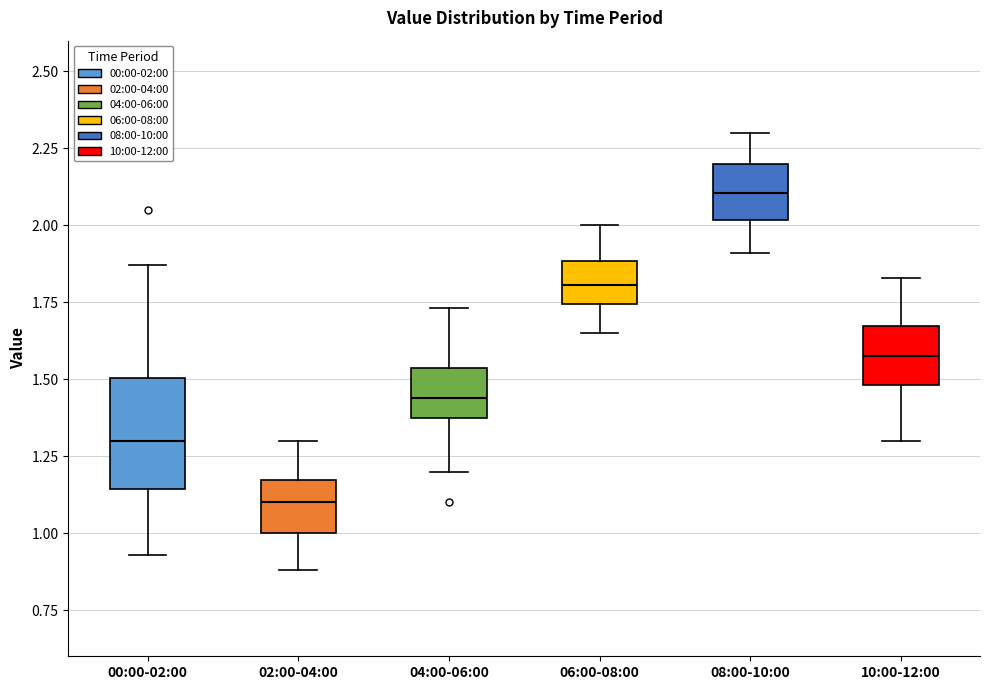

Which box has the highest median line?

08:00-10:00